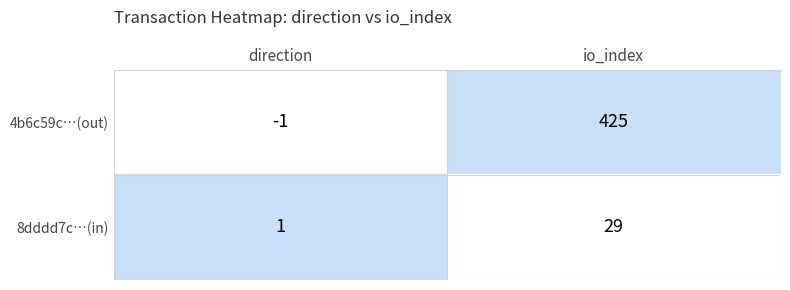

Is it true that 8dddd7c…(in) equals 2 at direction?

False